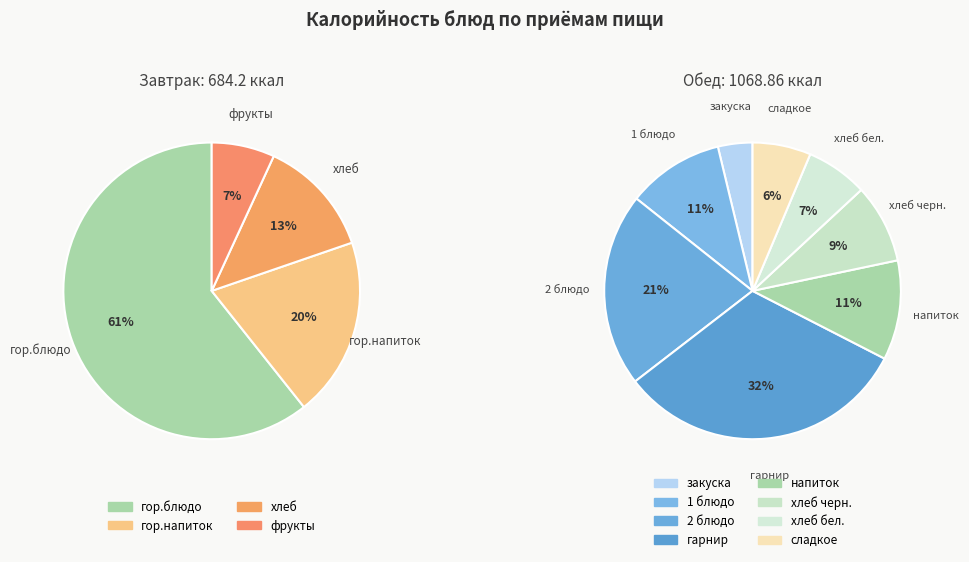

Does any single category account for the majority?

Yes